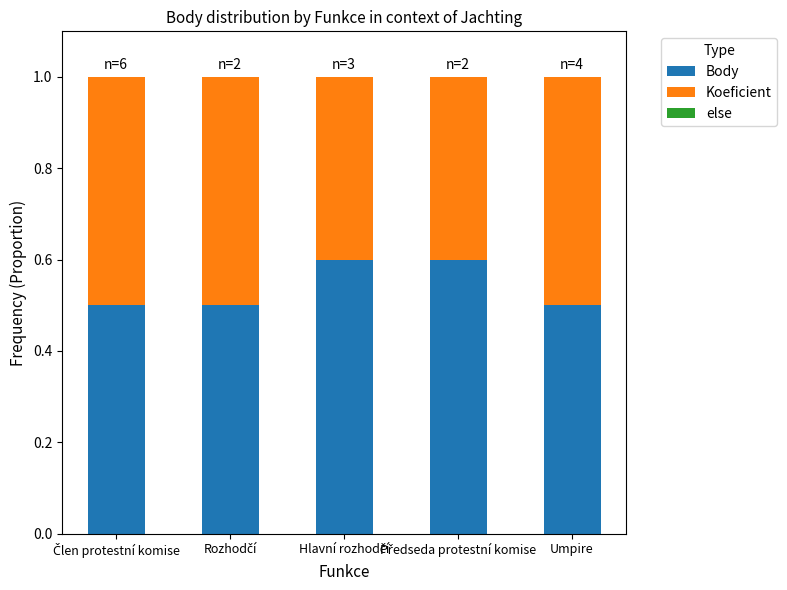

What is the average value of the Body series?

0.5